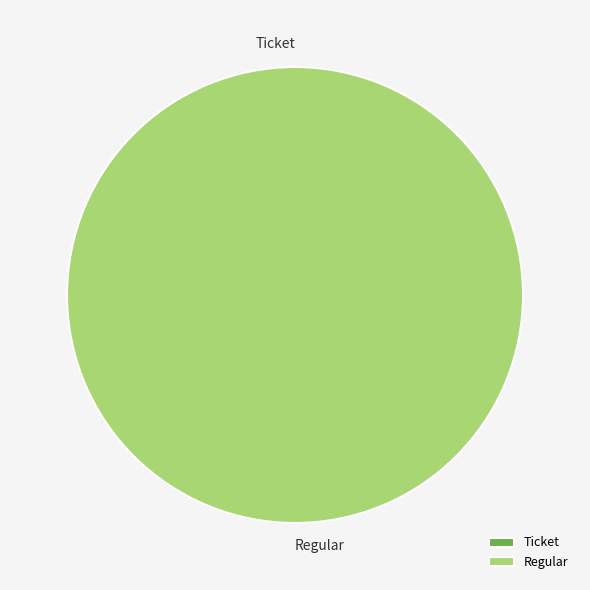

What is the change in value from Ticket to Regular?

+2